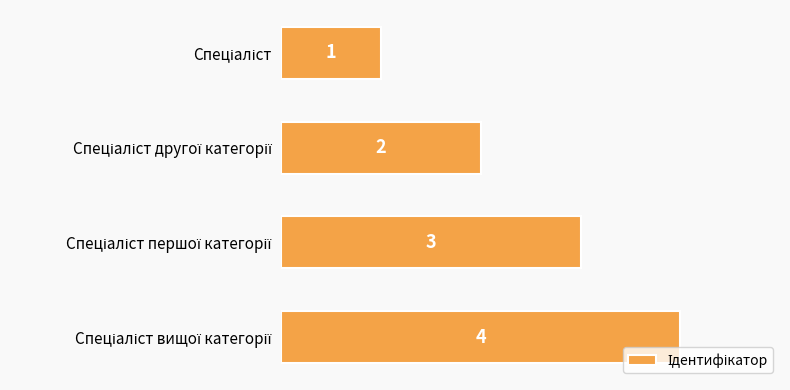

How many data points does each series have?

4